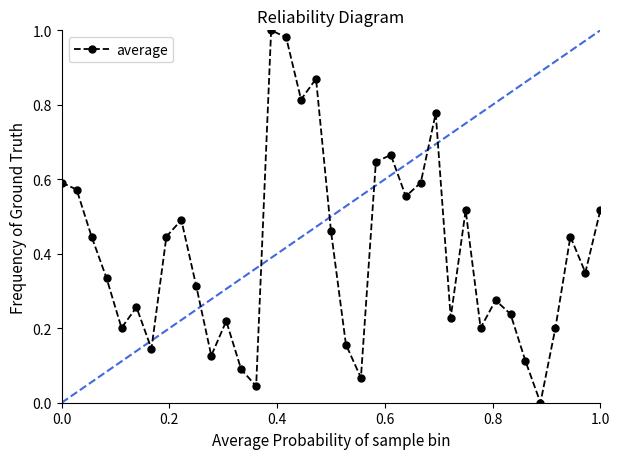

How many interior local valleys (lower than both neighbors) does the data have?

11